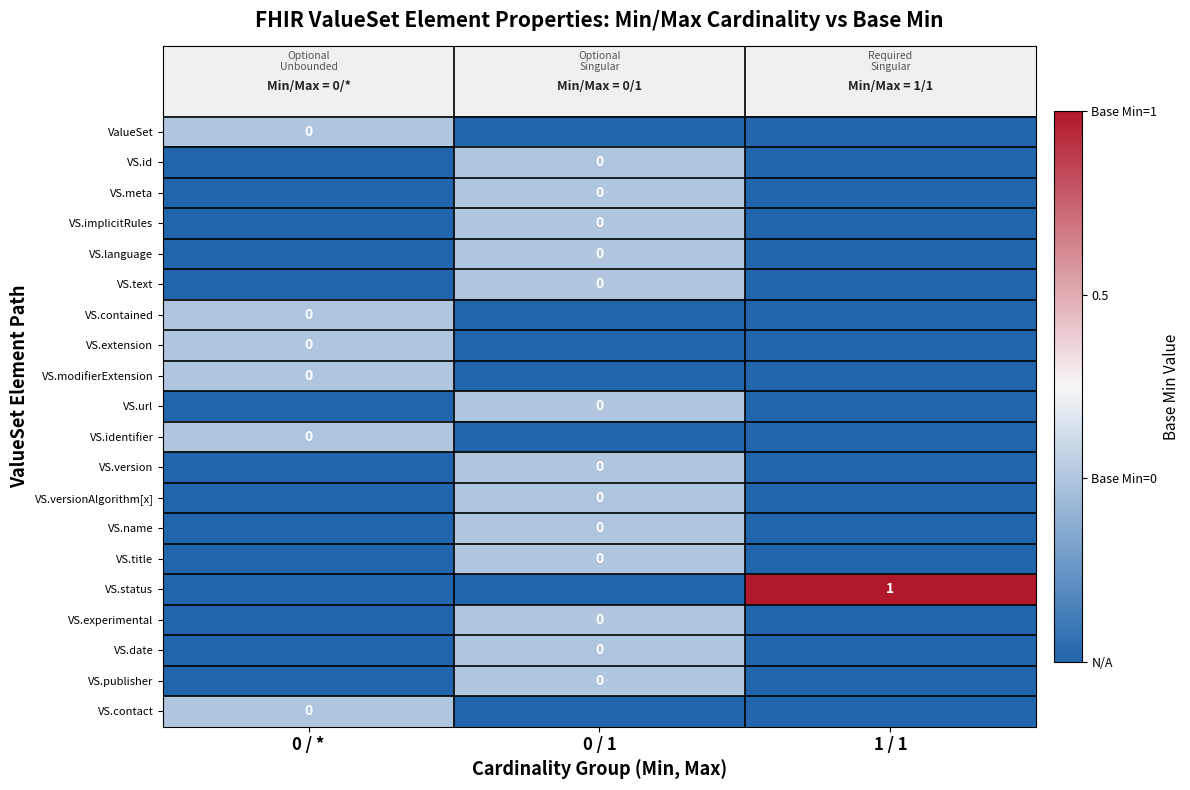

Which category has the highest value in the VS.experimental series?

0 / 1